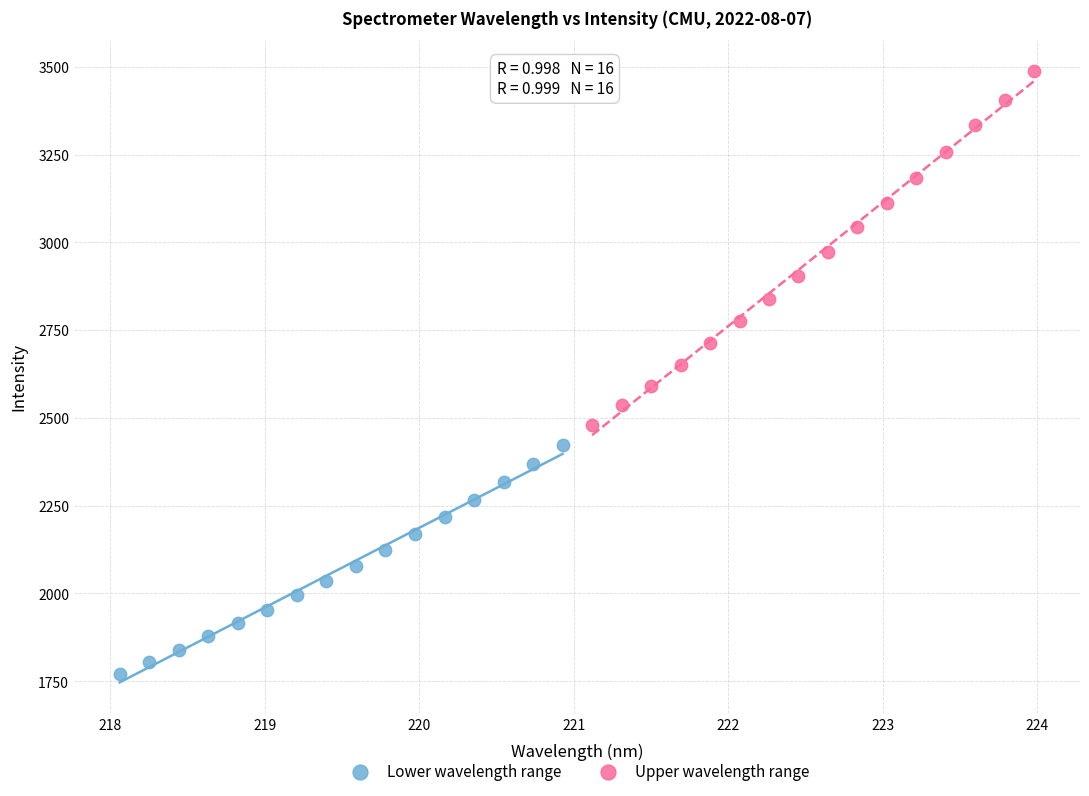

Which series reaches the maximum Y coordinate?

Upper wavelength range